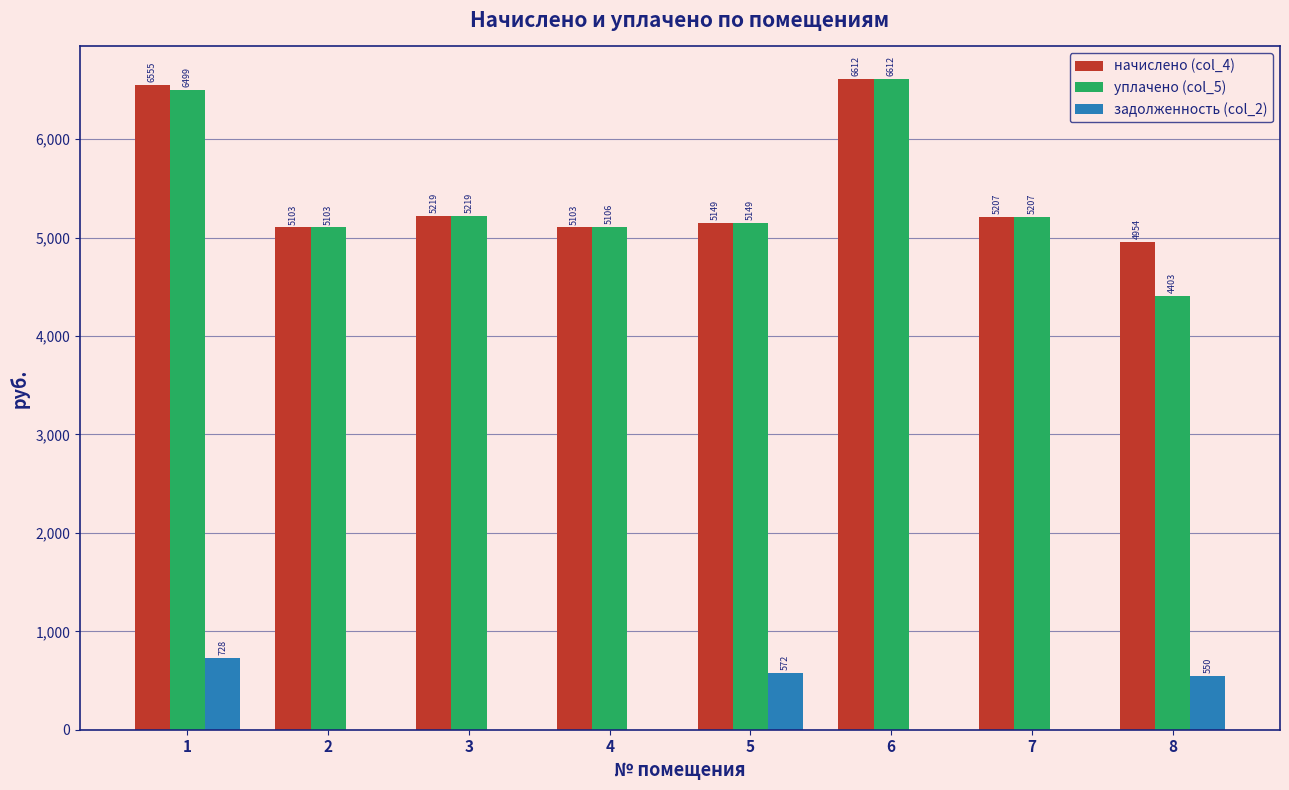

True or false: начислено (col_4) has a value of 5103.4 at 2.

True